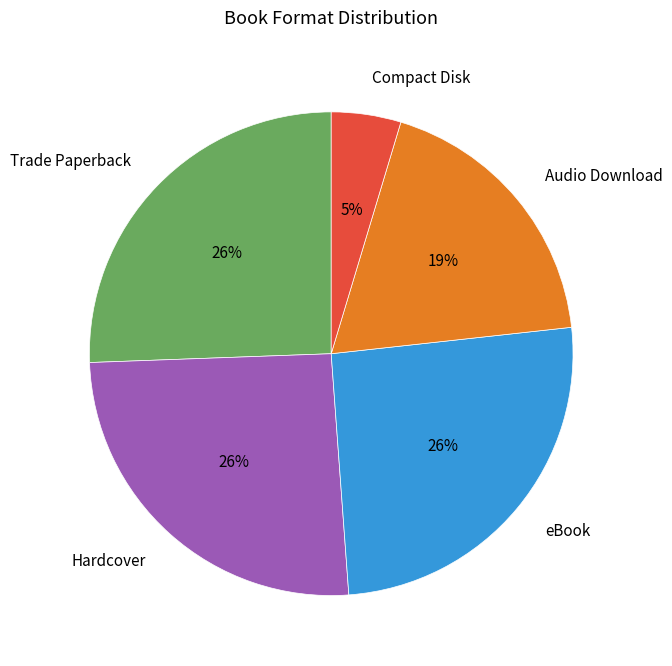

What percentage is the Audio Download slice, to the nearest percent?

19%